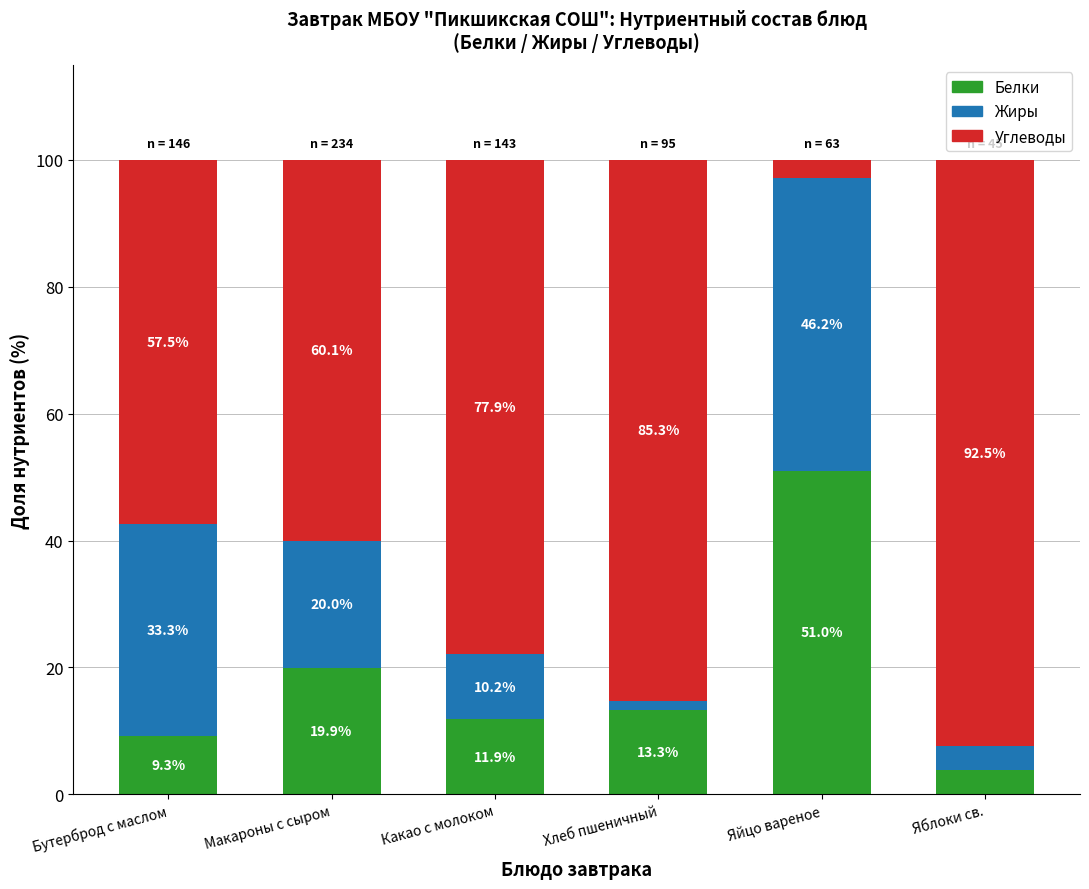

At which label does Белки reach its minimum?

Яблоки св.